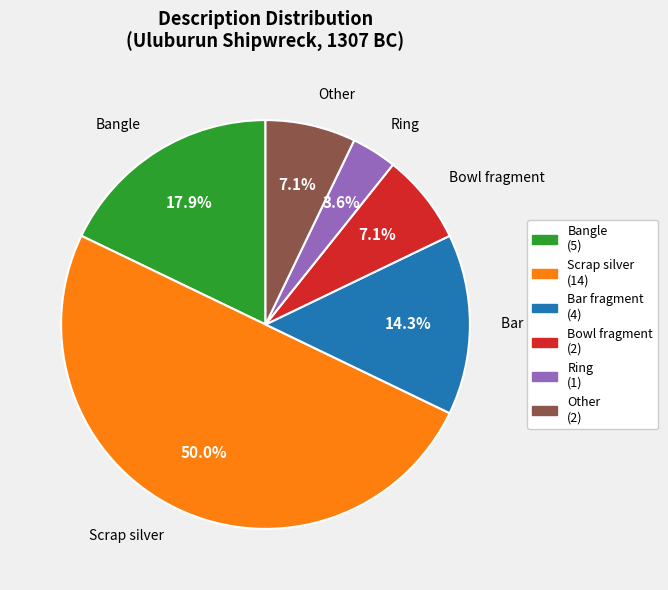

What percentage is NOT represented by Bangle?

82.1%